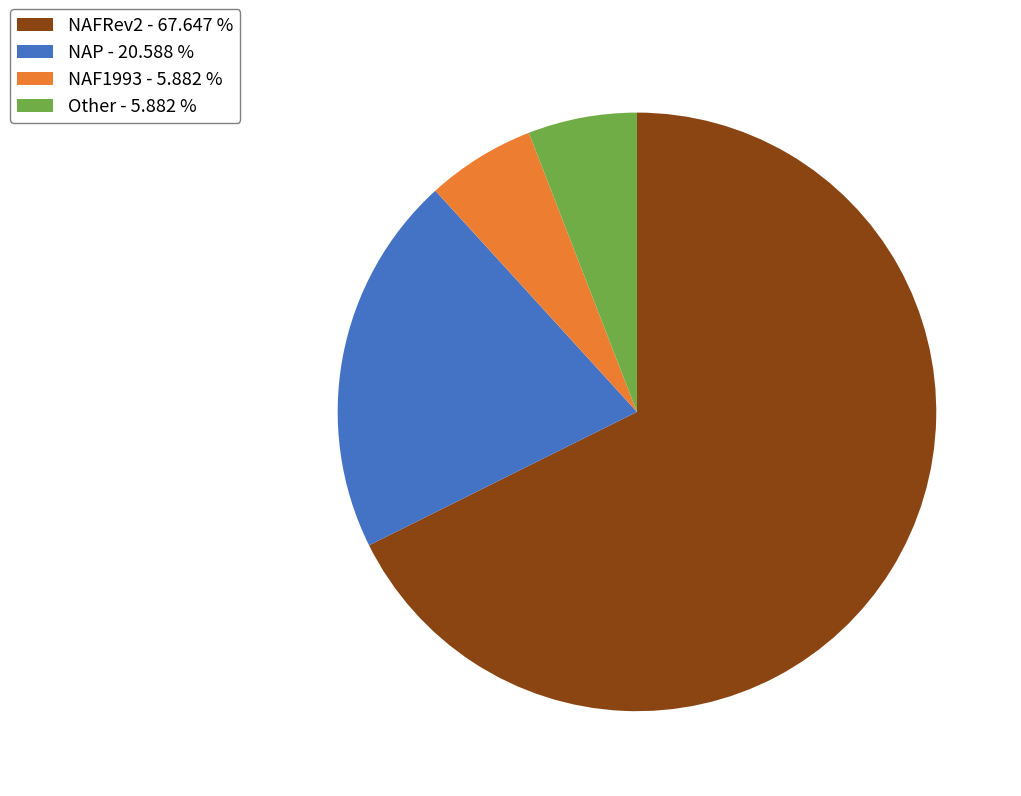

Approximately how many times larger is the value at NAF1993 - 5.882 % compared to NAP - 20.588 %?

0.3